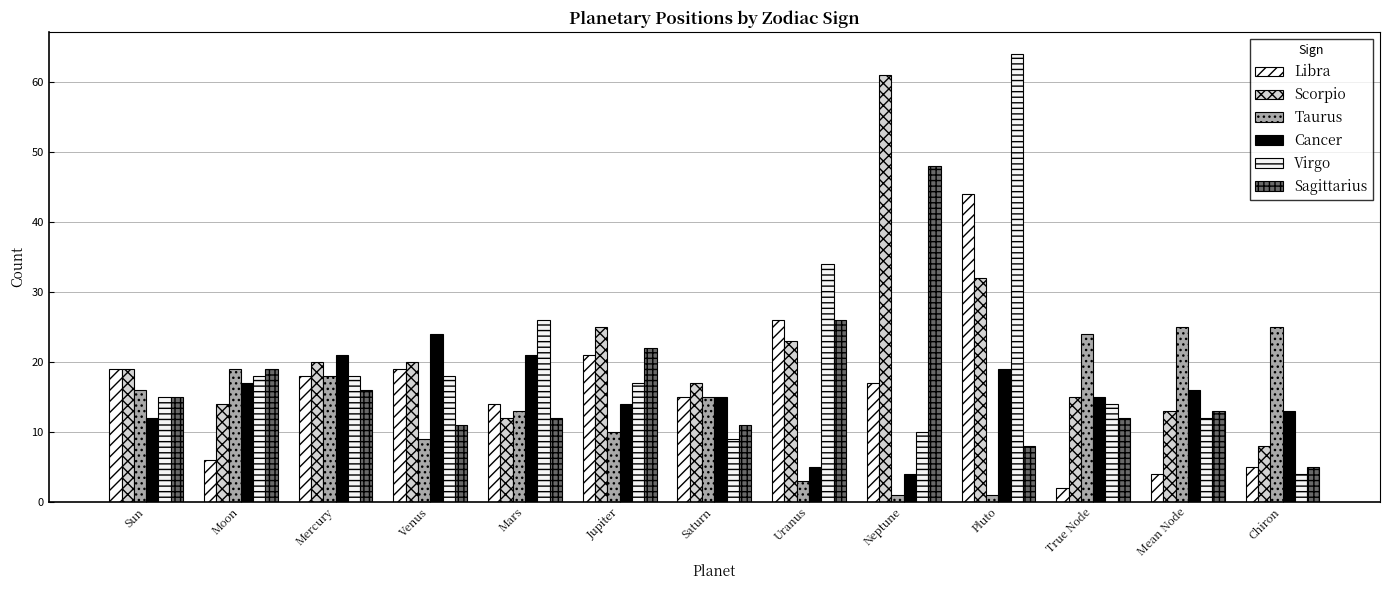

Is it true that Libra equals 44 at Pluto?

True